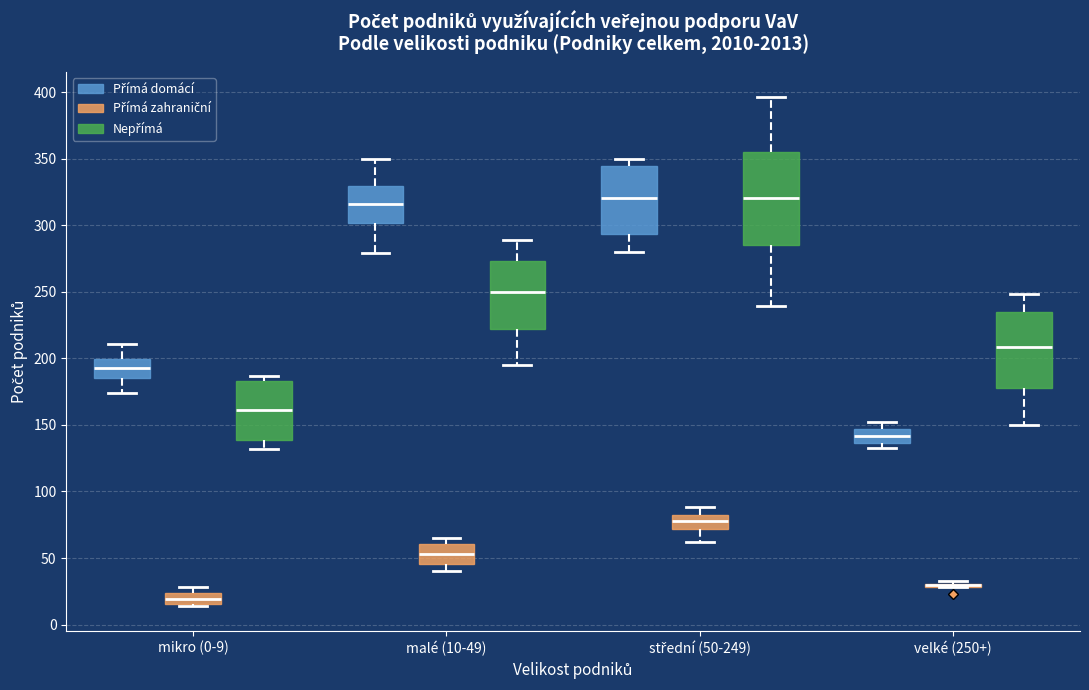

Where is the upper edge of the box for malé (10-49) (Nepřímá) on the y-axis? The values are not printed on the chart, so give them approximately, as read against the axis.

275